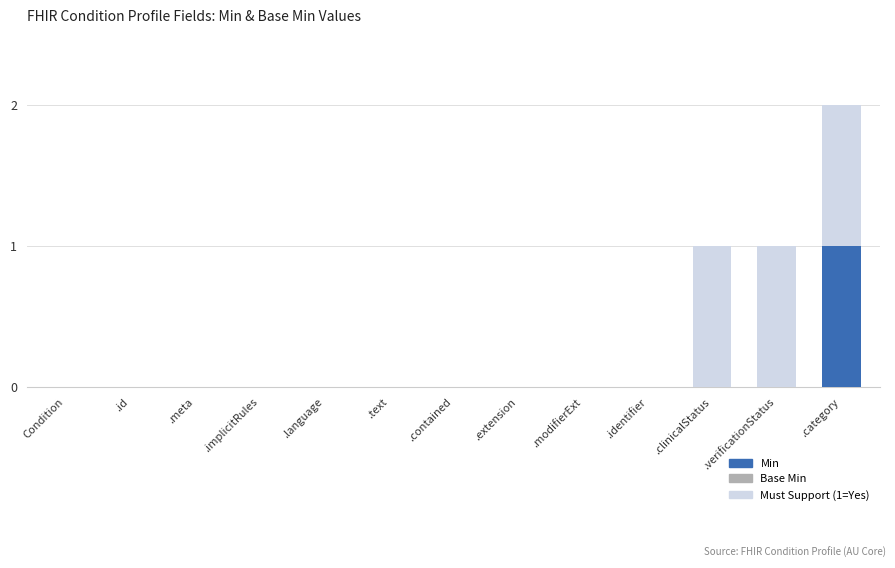

At which label does Min reach its peak?

.category